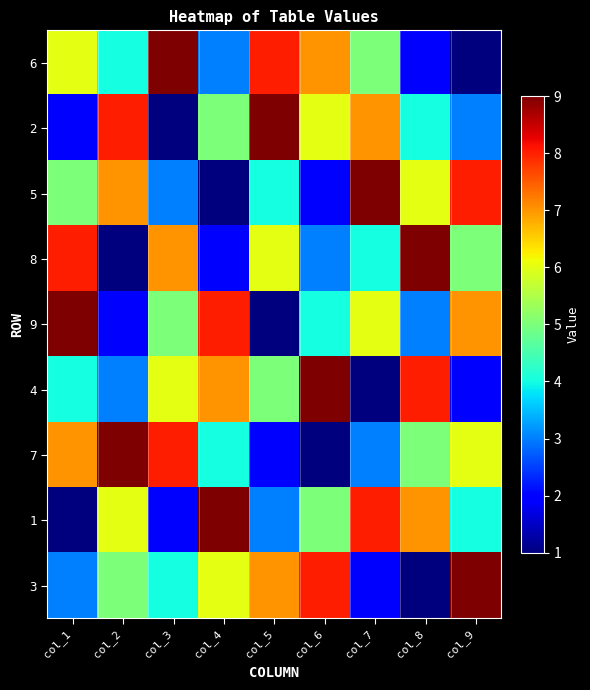

At which category is the sum across all series the highest?

col_1